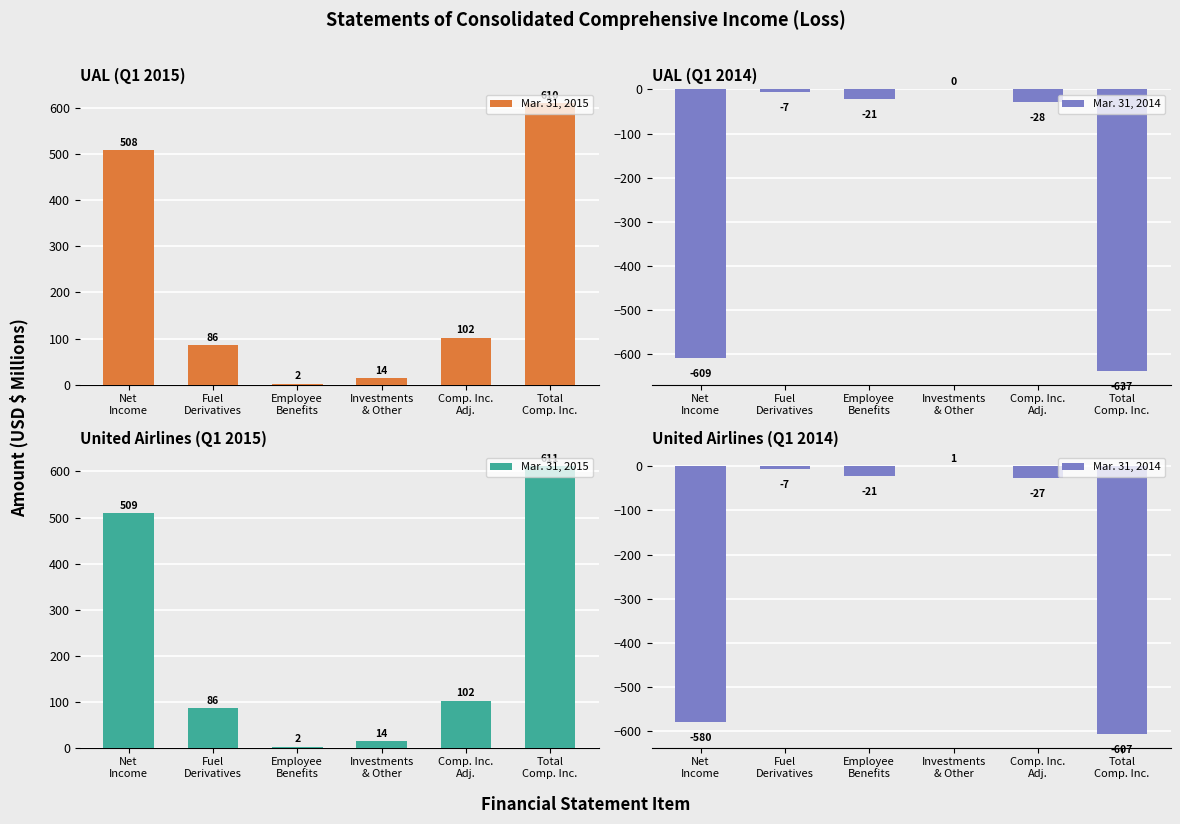

At how many categories does at least one series exceed 280?

2